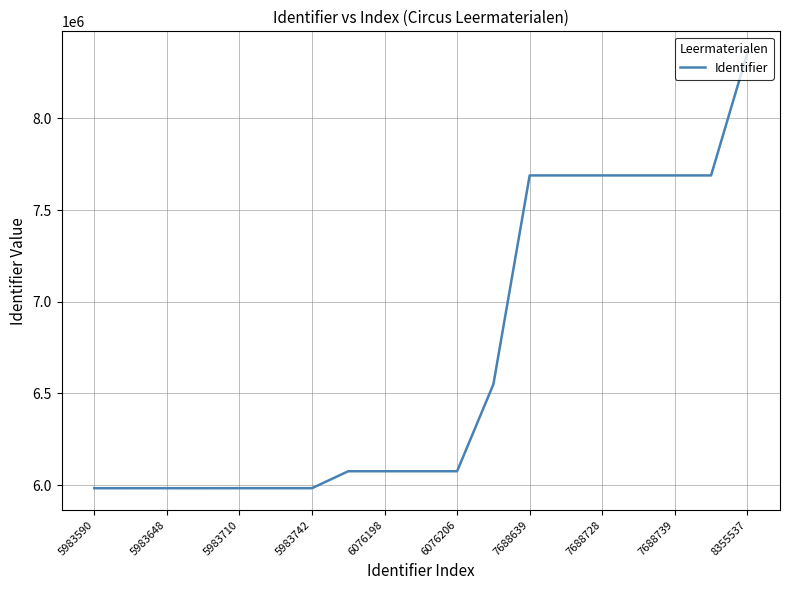

What is the greatest value displayed?

8355537